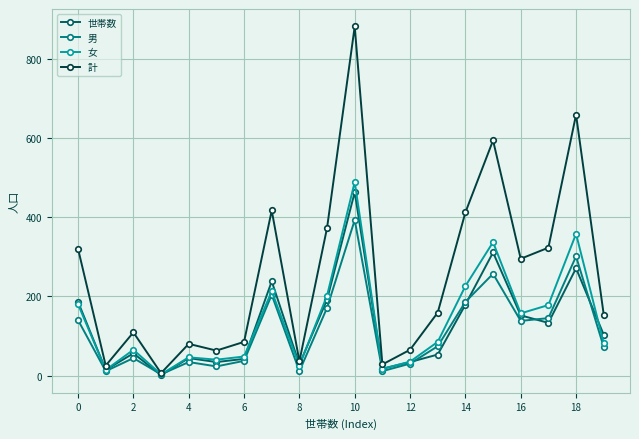

Which series has the largest range (max minus min)?

計